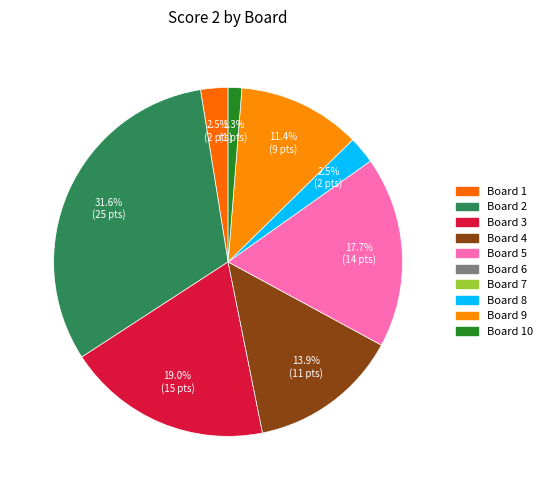

Count the number of slices in the pie.

8